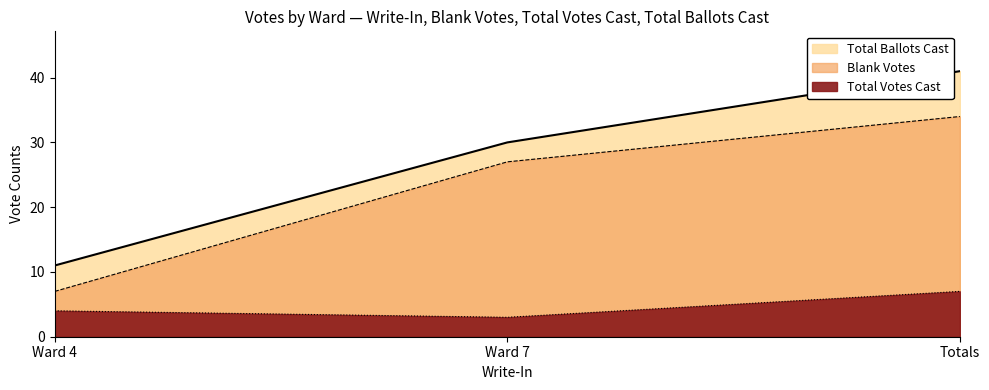

Which series changed the most between Ward 7 and Totals?

Total Ballots Cast